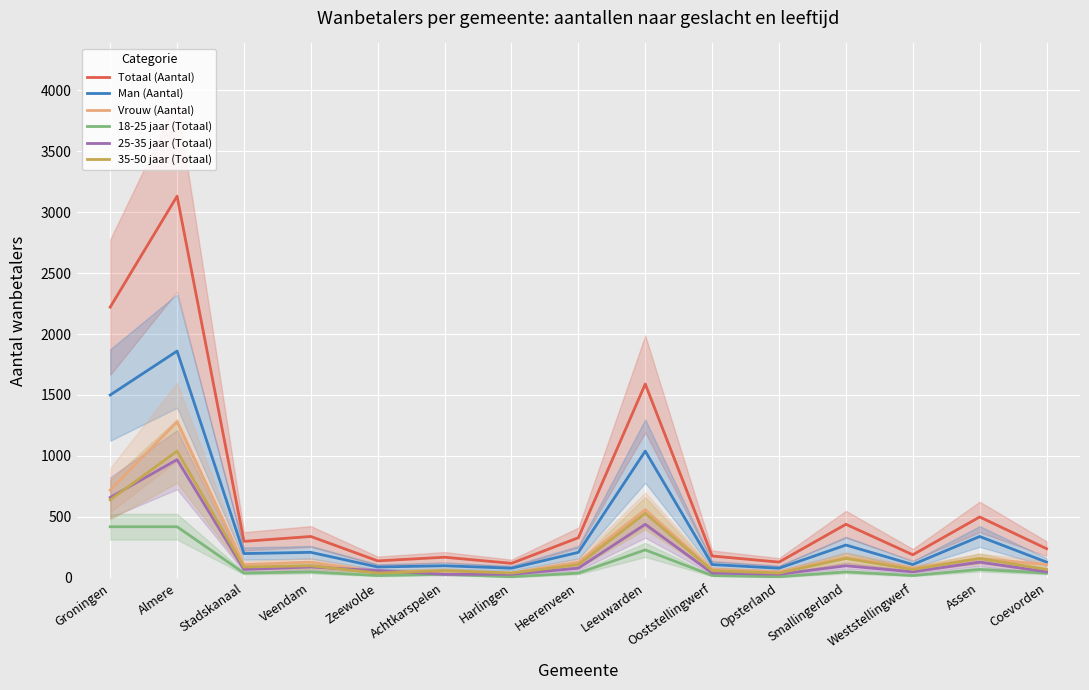

True or false: 18-25 jaar (Totaal) has more than 0 points higher than both neighbors.

True